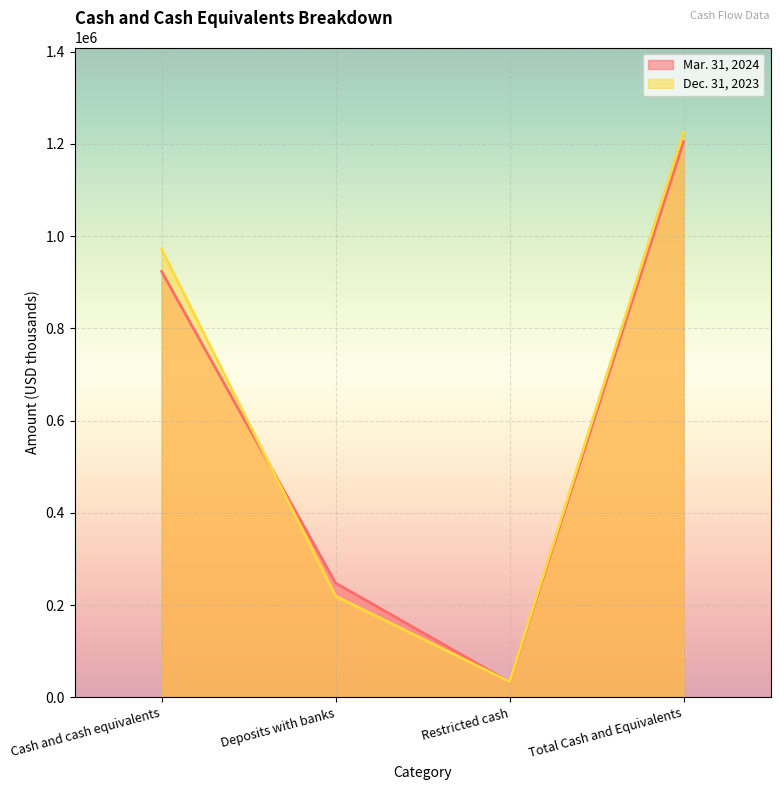

What is the label of the 1st point from the left?

Cash and cash equivalents